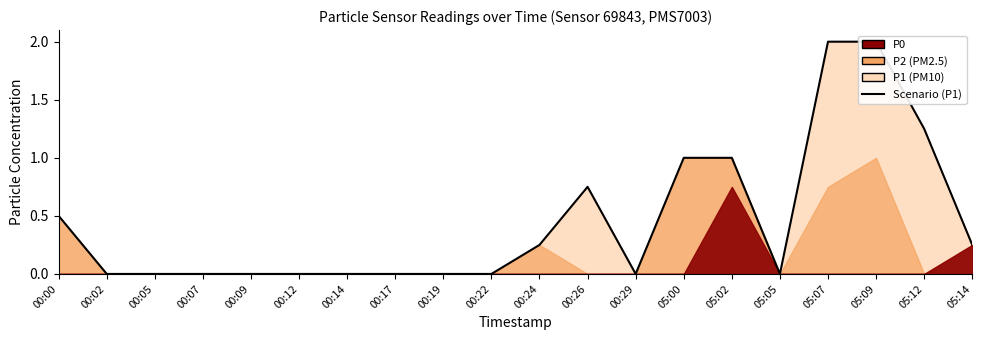

Reading right to left, transcribe all the data shown in this chart.

0.2	1.2	2.0	2.0	0.0	1.0	1.0	0.0	0.8	0.2	0.0	0.0	0.0	0.0	0.0	0.0	0.0	0.0	0.0	0.5